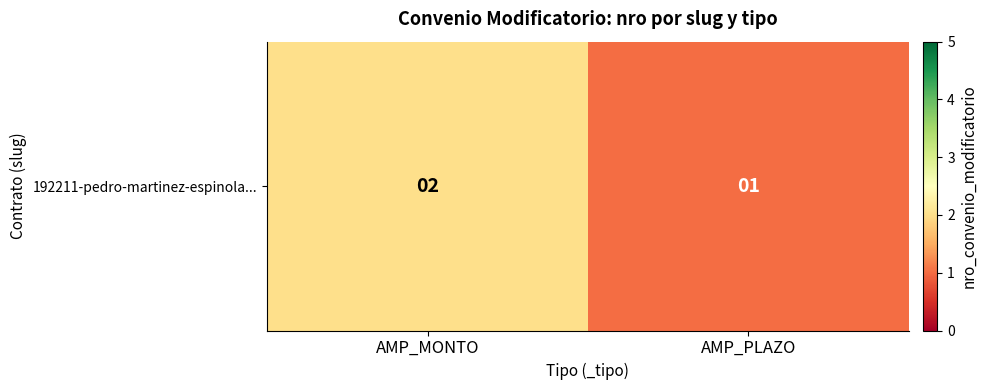

Reading left to right, list all the values displayed in this chart.

2	1